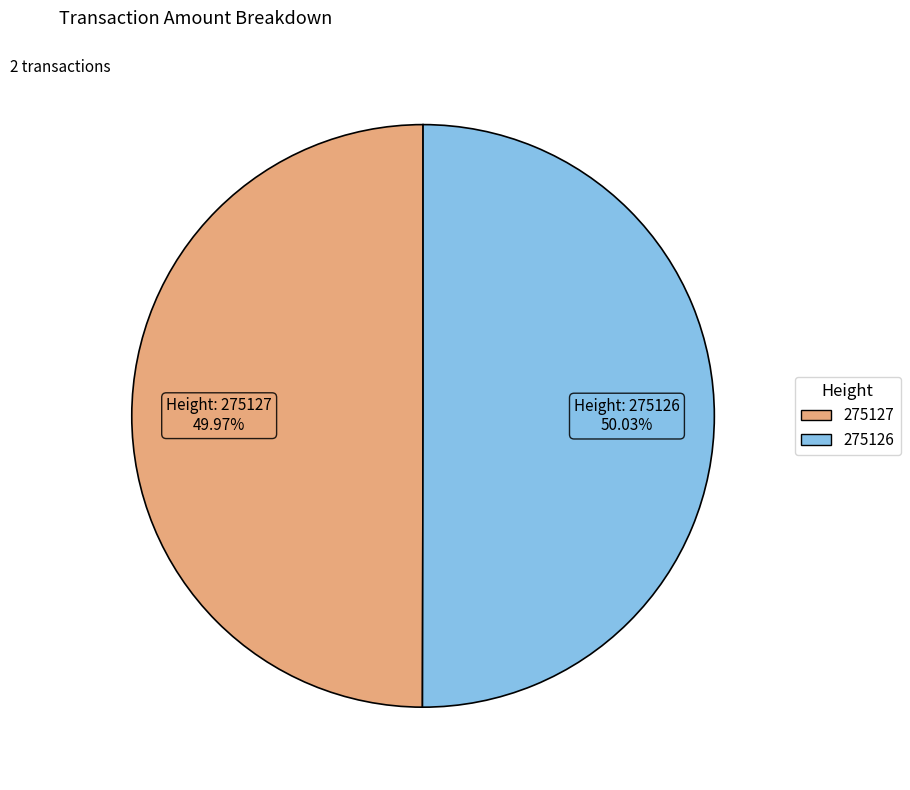

Combined, do 275126 and 275127 account for over 50%?

Yes